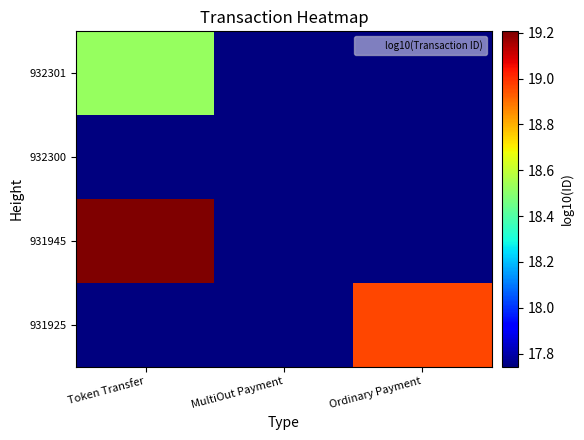

Between Token Transfer and Ordinary Payment, which is larger?

Ordinary Payment